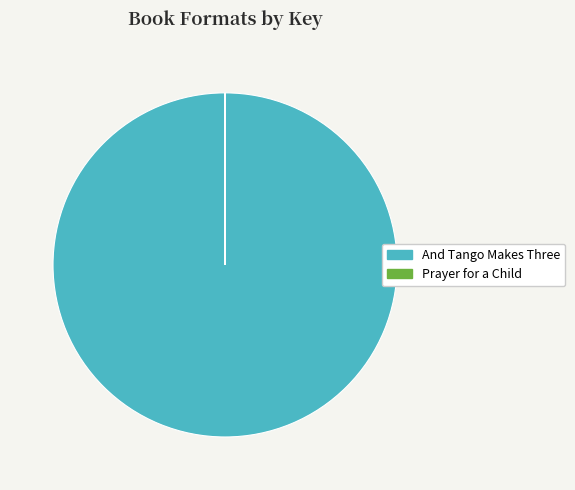

What is the largest slice in the pie chart?

And Tango Makes Three